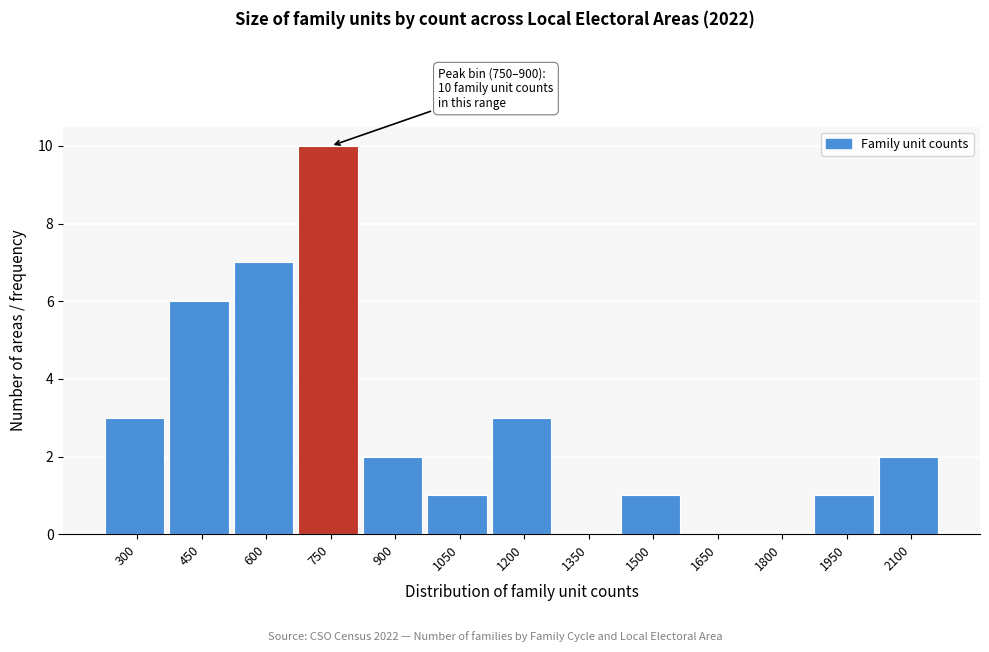

Reading left to right, list all the values displayed in this chart.

300=3	450=6	600=7	750=10	900=2	1050=1	1200=3	1350=0	1500=1	1650=0	1800=0	1950=1	2100=2